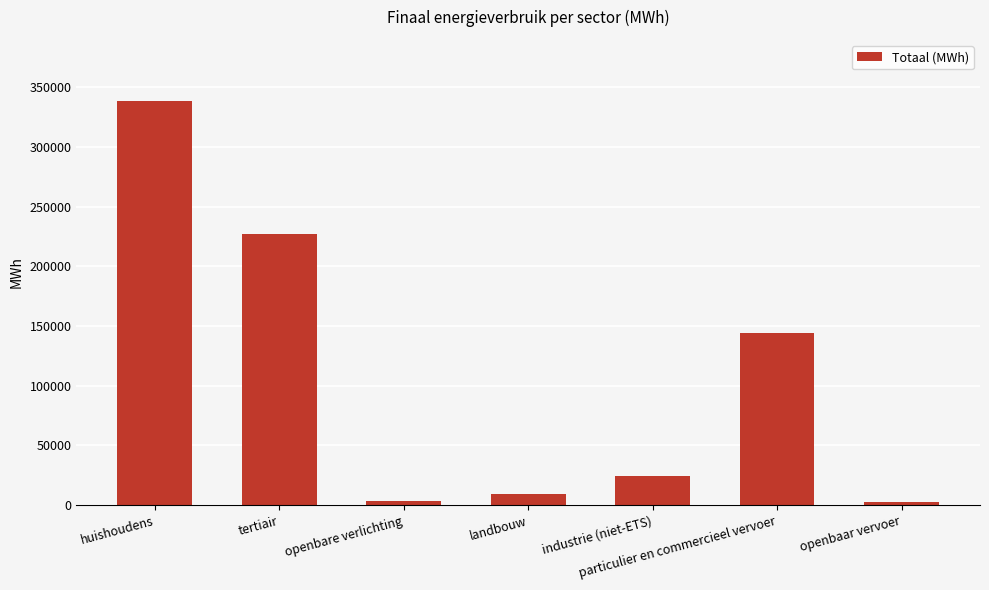

What is the sum of all values?

748257.0